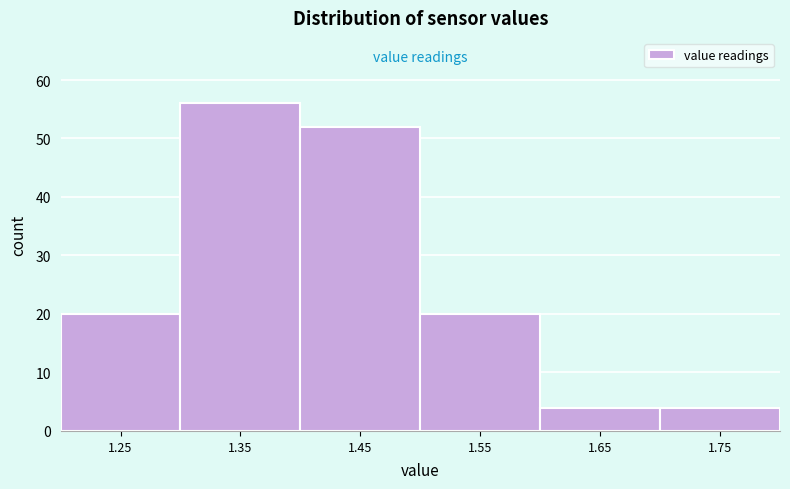

Reading right to left, list all the values displayed in this chart.

1.75=4	1.65=4	1.55=20	1.45=52	1.35=56	1.25=20